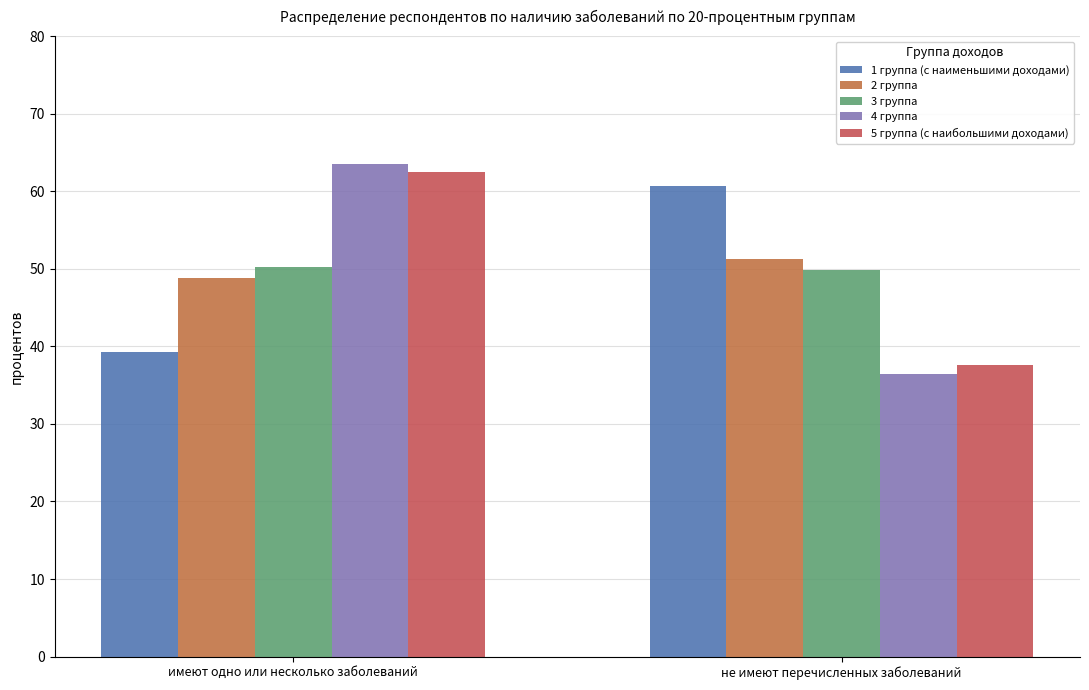

Count the 3 группа values in the range 49 to 50.

1